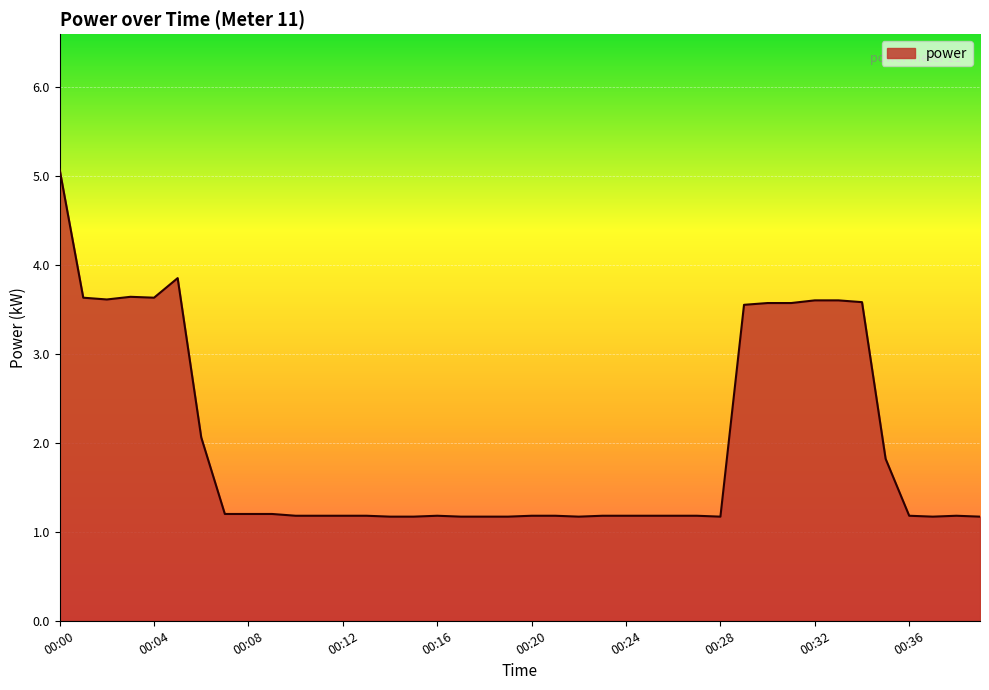

What is the difference between the maximum and minimum values?

3.9